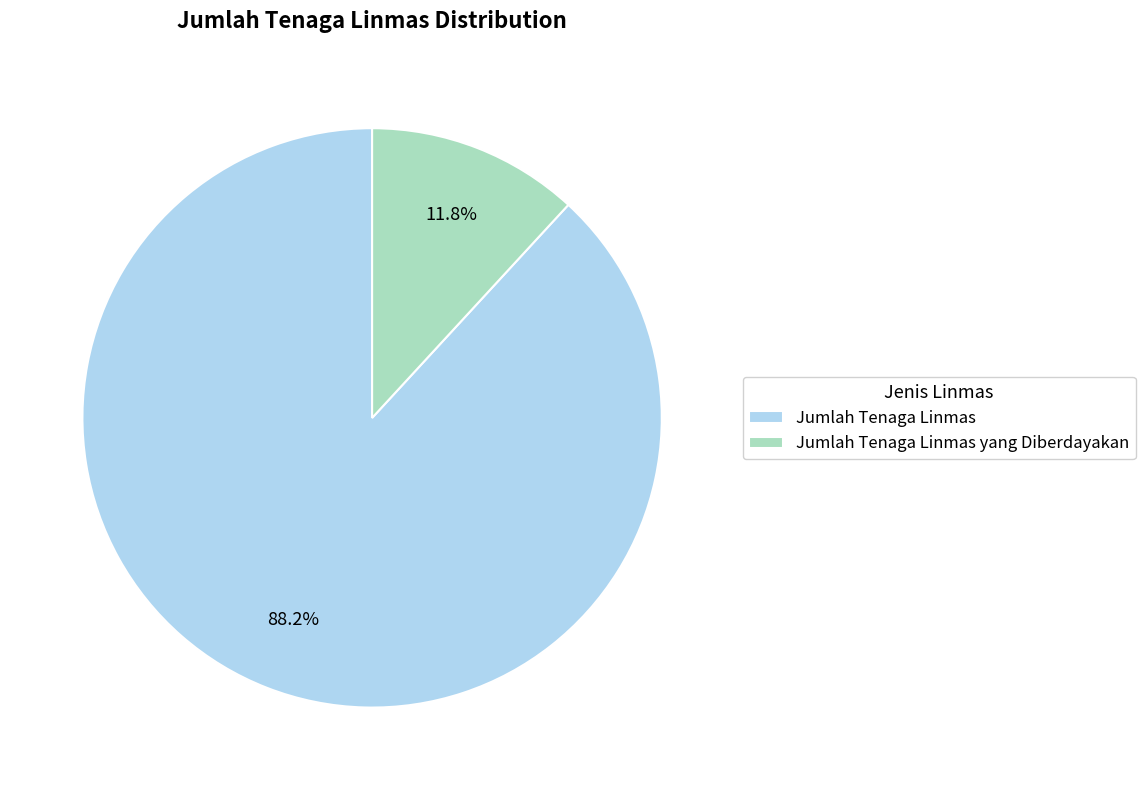

Which category has the biggest portion of the pie?

Jumlah Tenaga Linmas